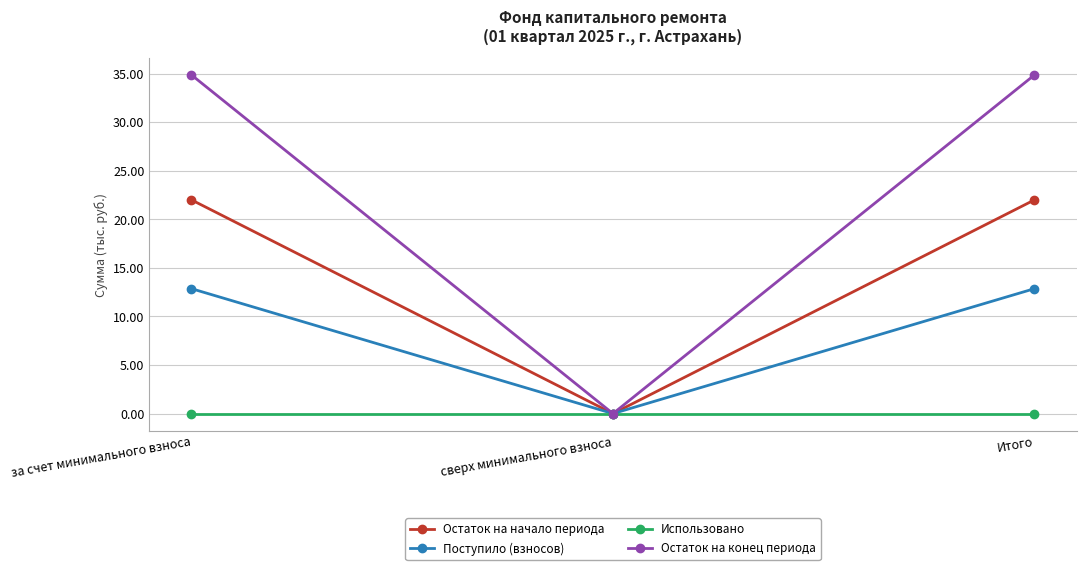

Reading right to left, list all the values displayed in this chart.

Остаток на начало периода: 22.0	0.0	22.0
Поступило (взносов): 12.9	0.0	12.9
Использовано: 0.0	0.0	0.0
Остаток на конец периода: 34.9	0.0	34.9